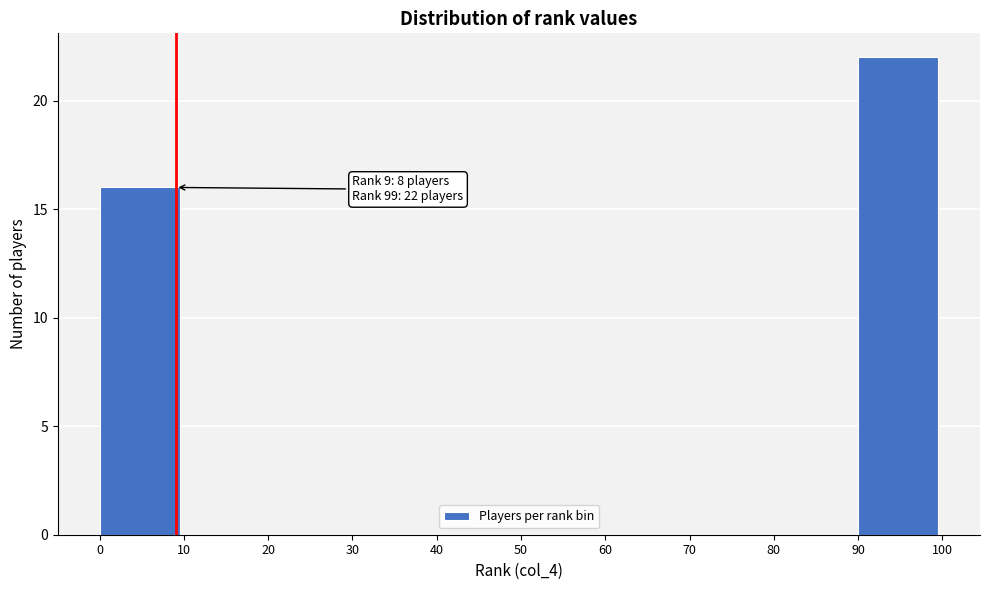

Over which range of the x-axis is the bar tallest?

90 to 100